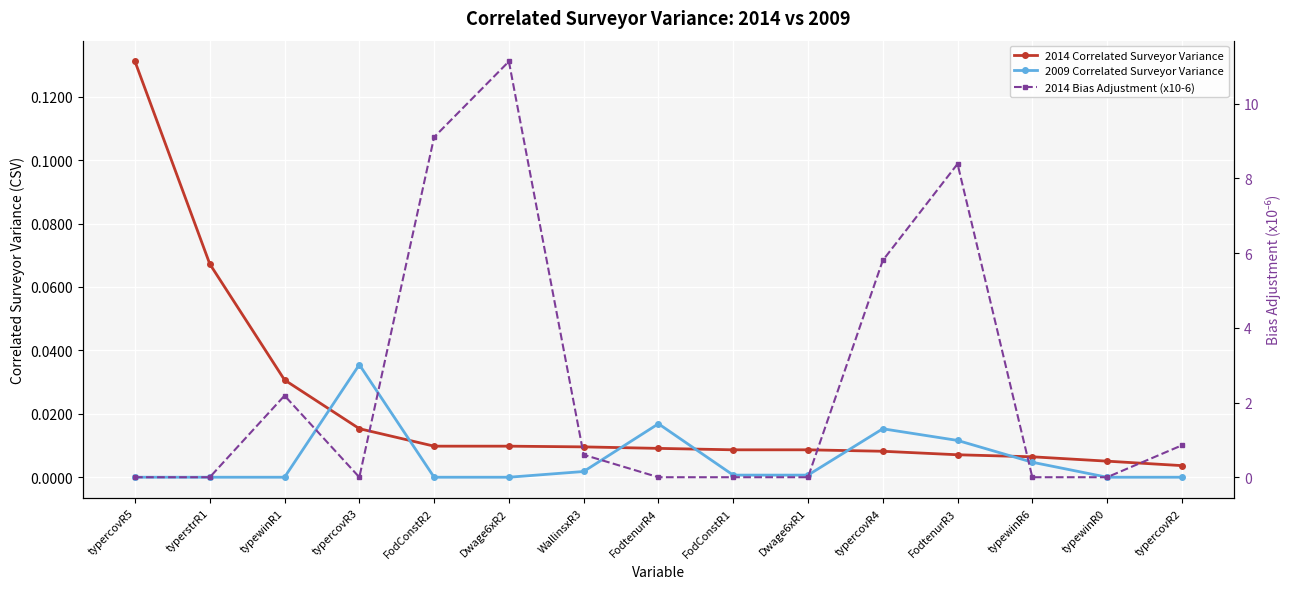

Which series has the largest range (max minus min)?

2014 Bias Adjustment (x10-6)